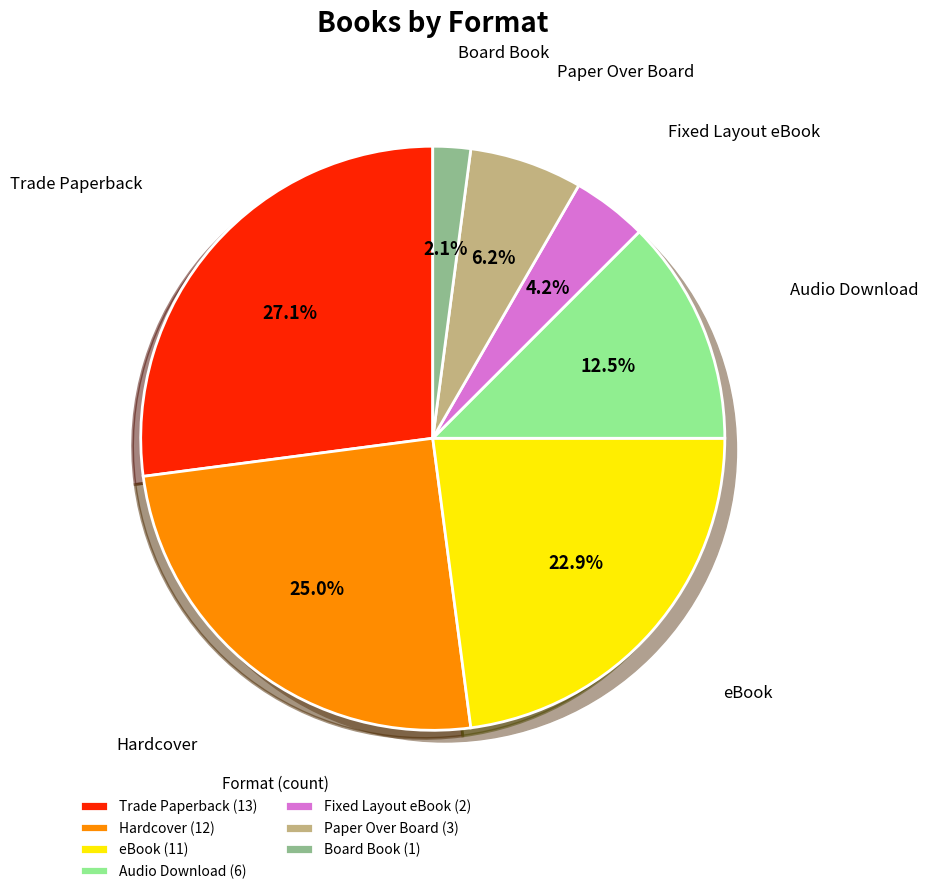

What is the change in value from eBook to Paper Over Board?

-8